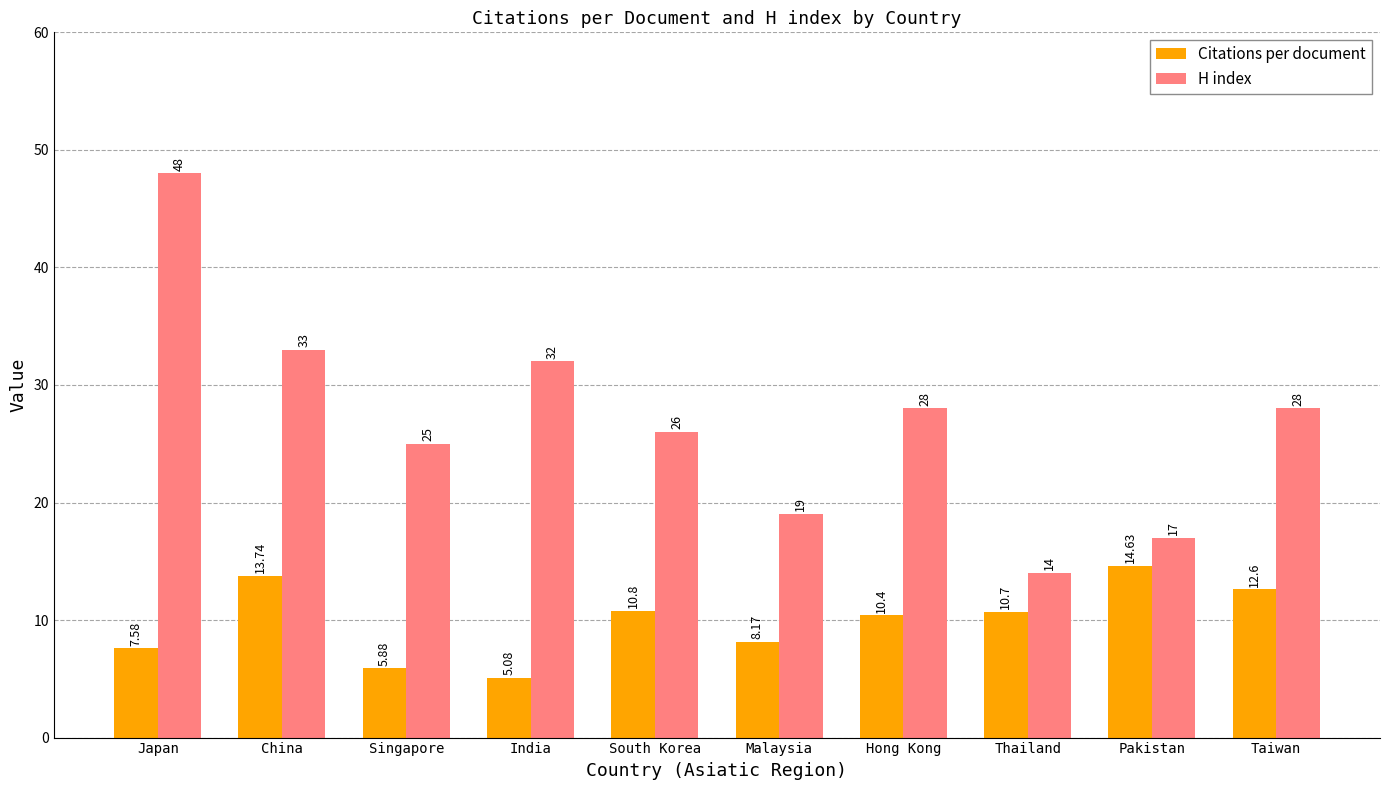

Rank the series by their maximum value, from lowest to highest.

Citations per document, H index